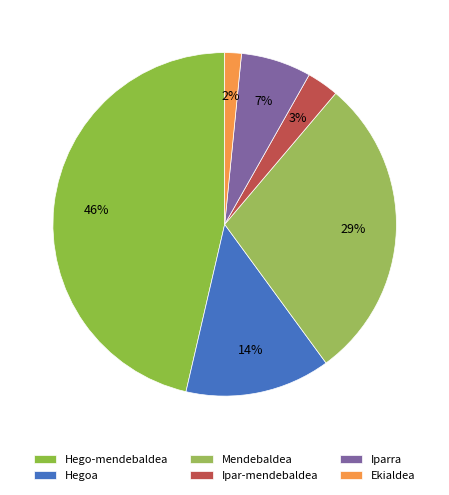

Which slice is the largest?

Hego-mendebaldea